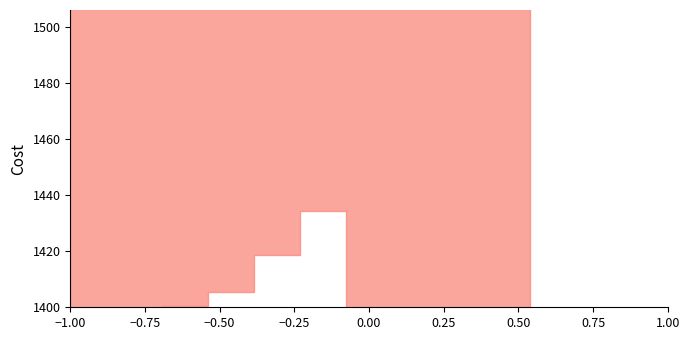

What is the greatest value displayed?

1689.2